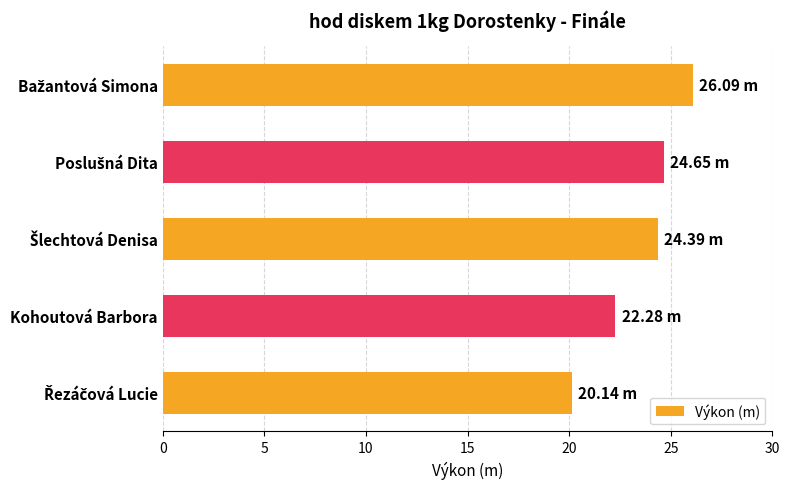

What is the label of the 2nd bar from the bottom?

Kohoutová Barbora